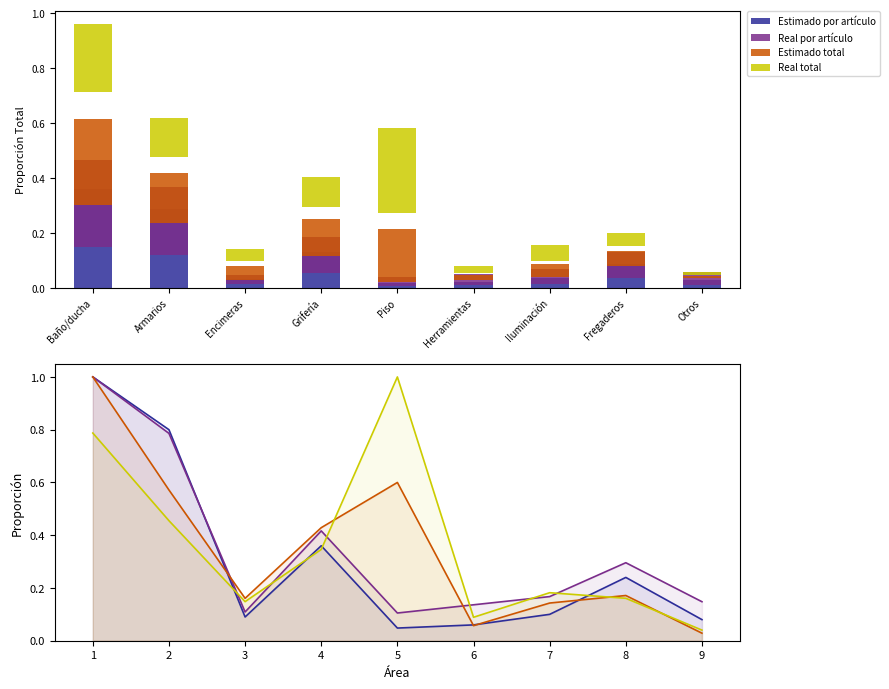

What are all the series names shown in the legend?

Estimado por artículo, Real por artículo, Estimado total, Real total